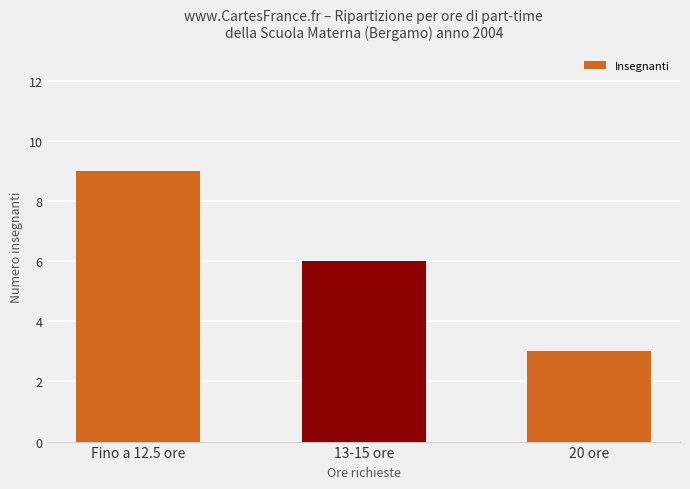

What is the minimum value shown in the chart?

3